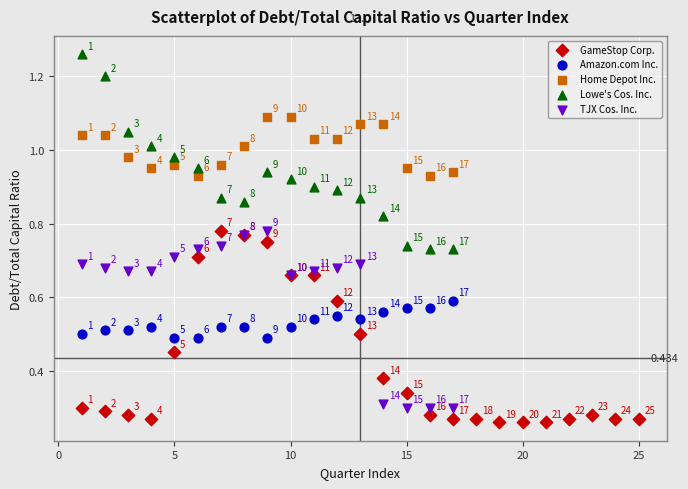

Which series reaches the maximum Y coordinate?

Lowe's Cos. Inc.